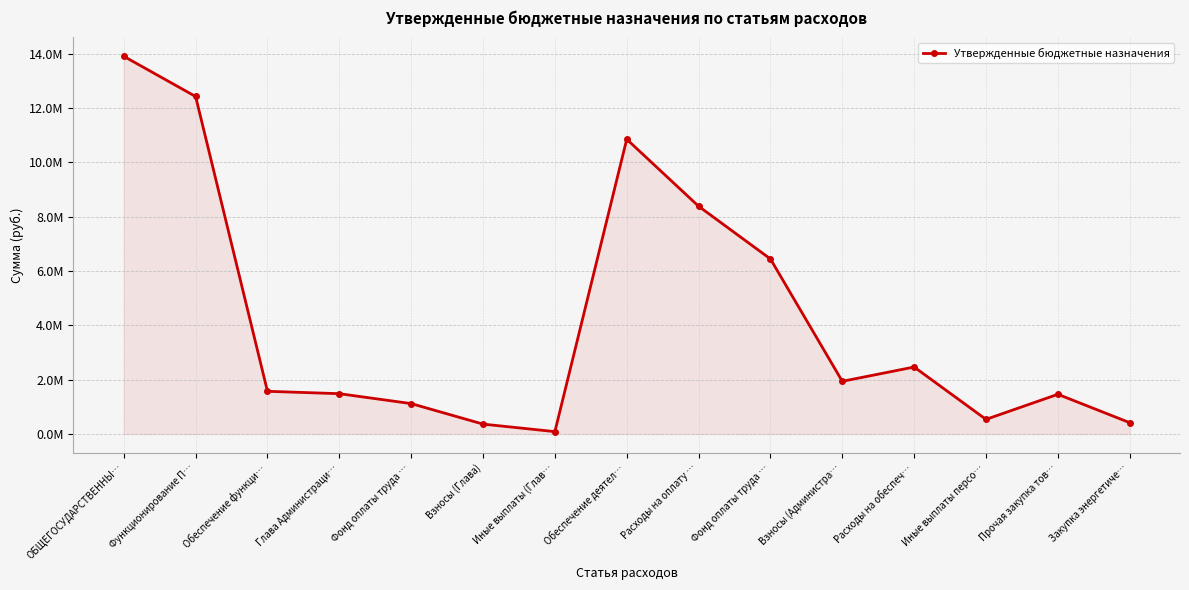

What is the change in value from Функционирование П… to Взносы (Администра…?

-10485332.0